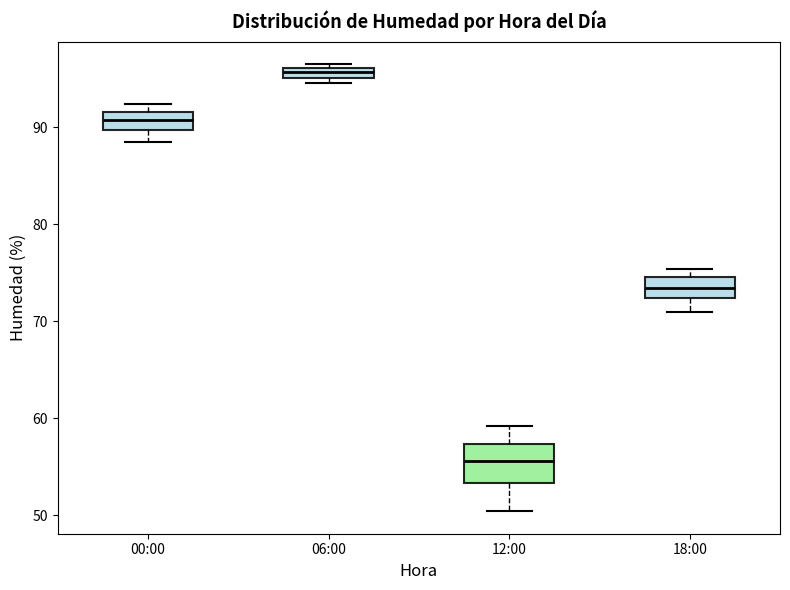

Which box has the highest median line?

06:00